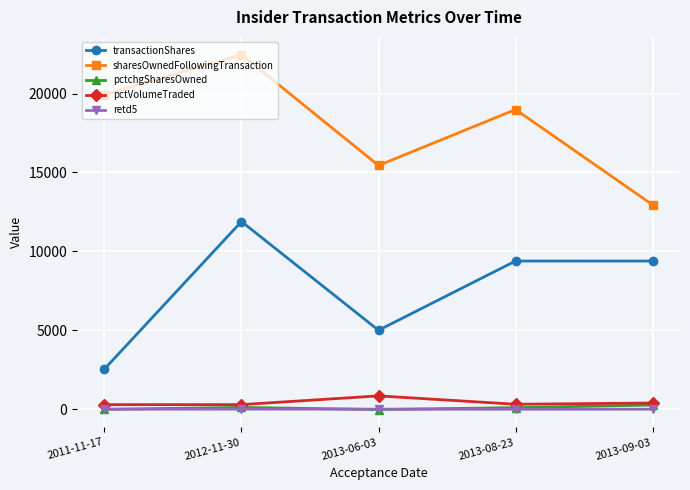

Which series changed the most between 2013-06-03 and 2013-08-23?

transactionShares